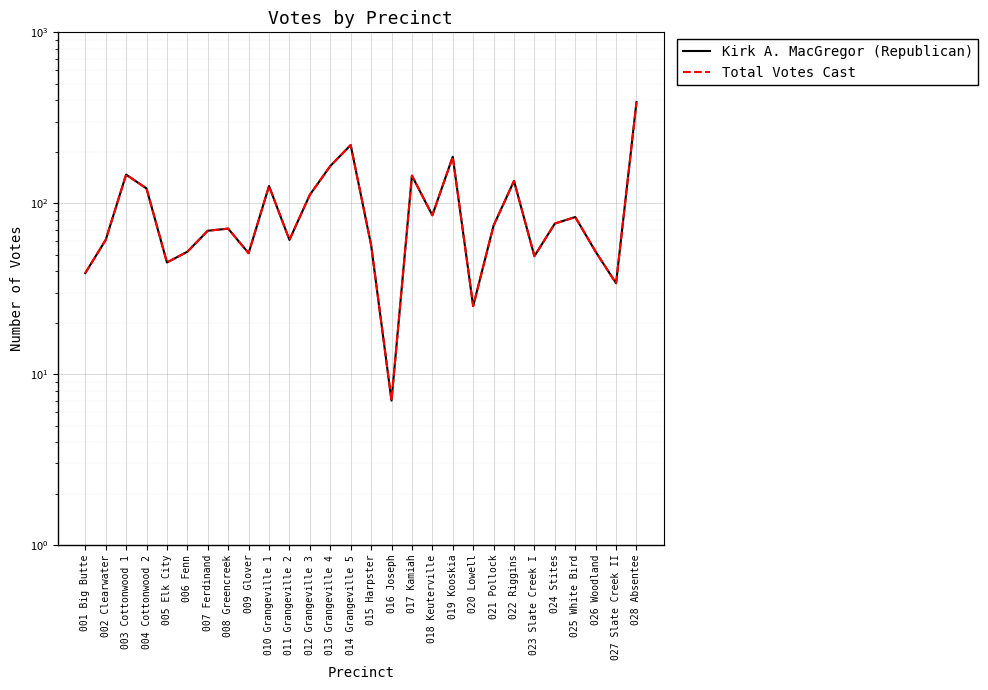

What is the difference between the Total Votes Cast values at 028 Absentee and 010 Grangeville 1?

265